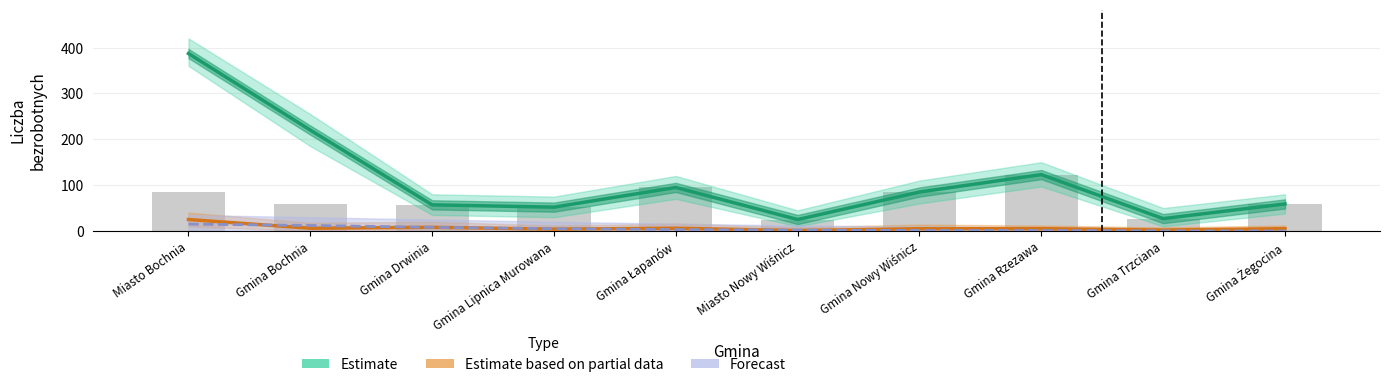

What are all the series names shown in the legend?

Estimate, Estimate based on partial data, Forecast